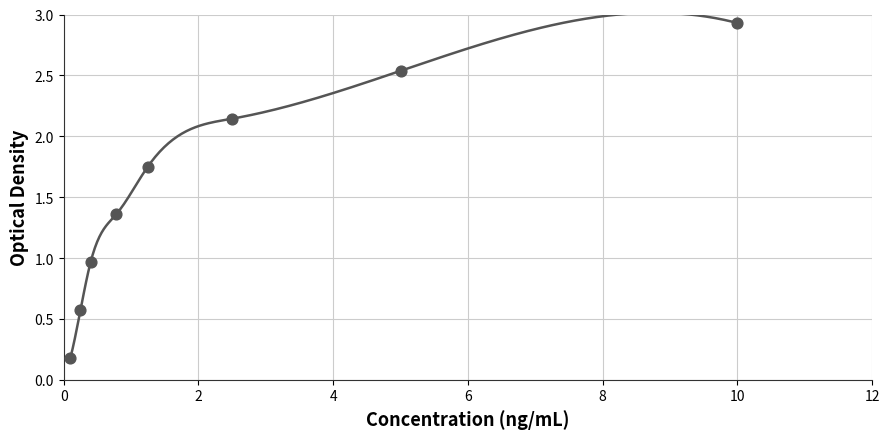

What is the average Y value?

1.6